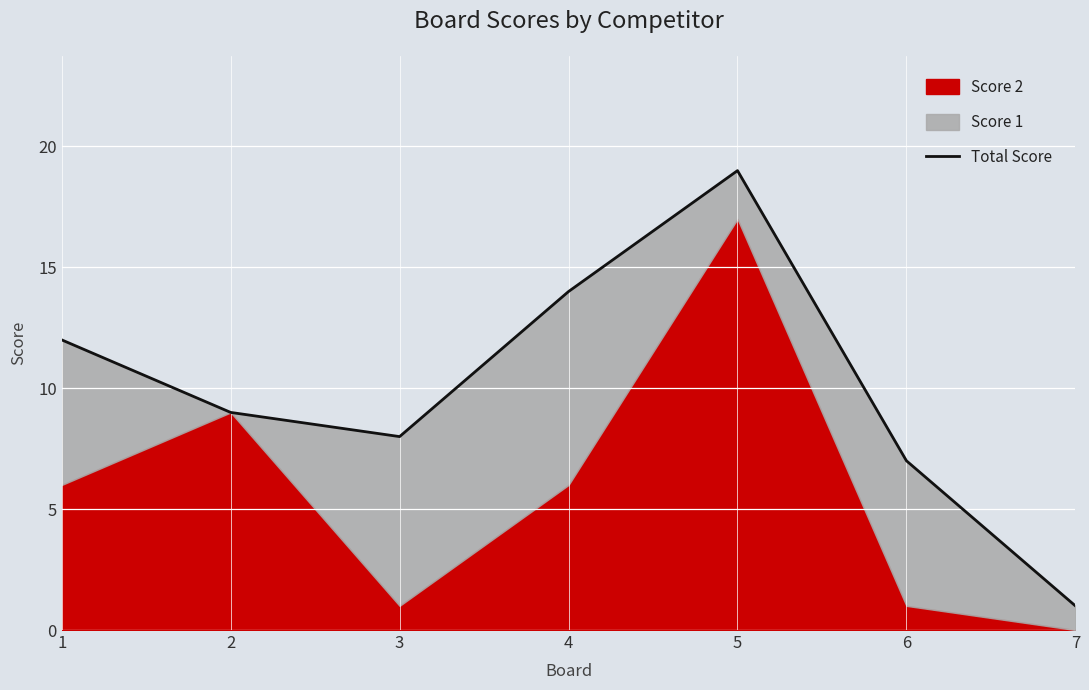

Approximately how many times larger is the value at 7 compared to 4?

0.1